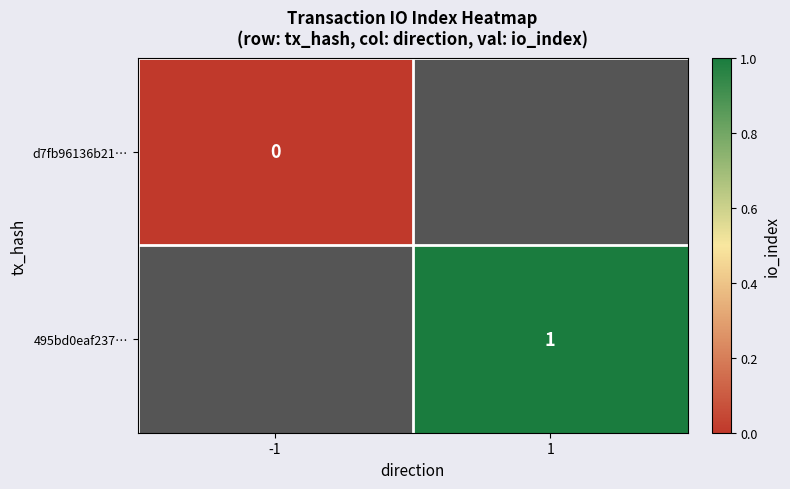

Which has a higher value, -1 or 1?

1